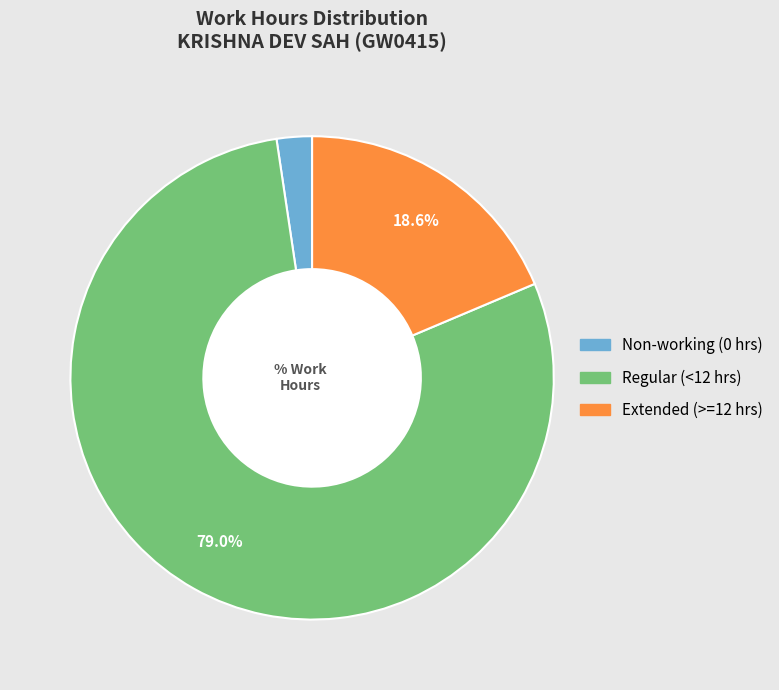

Is there a majority slice in this chart?

Yes